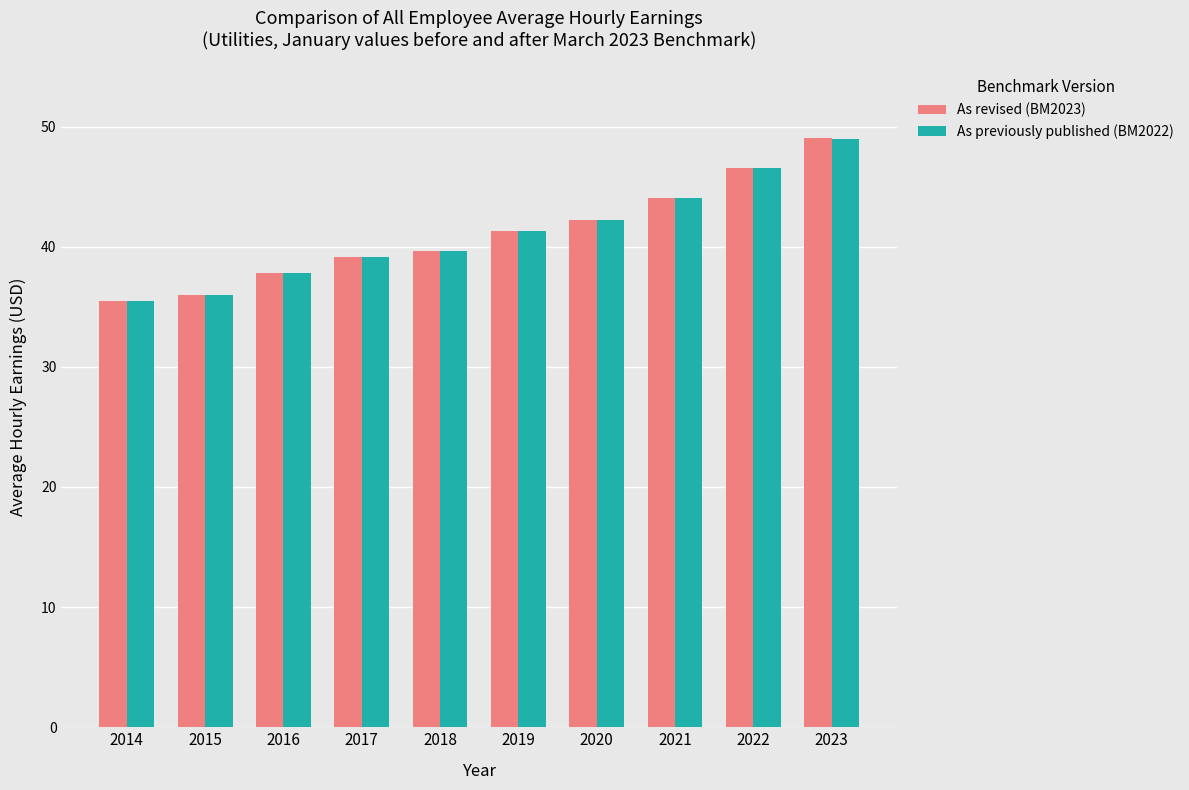

How many bars are there in each group?

2